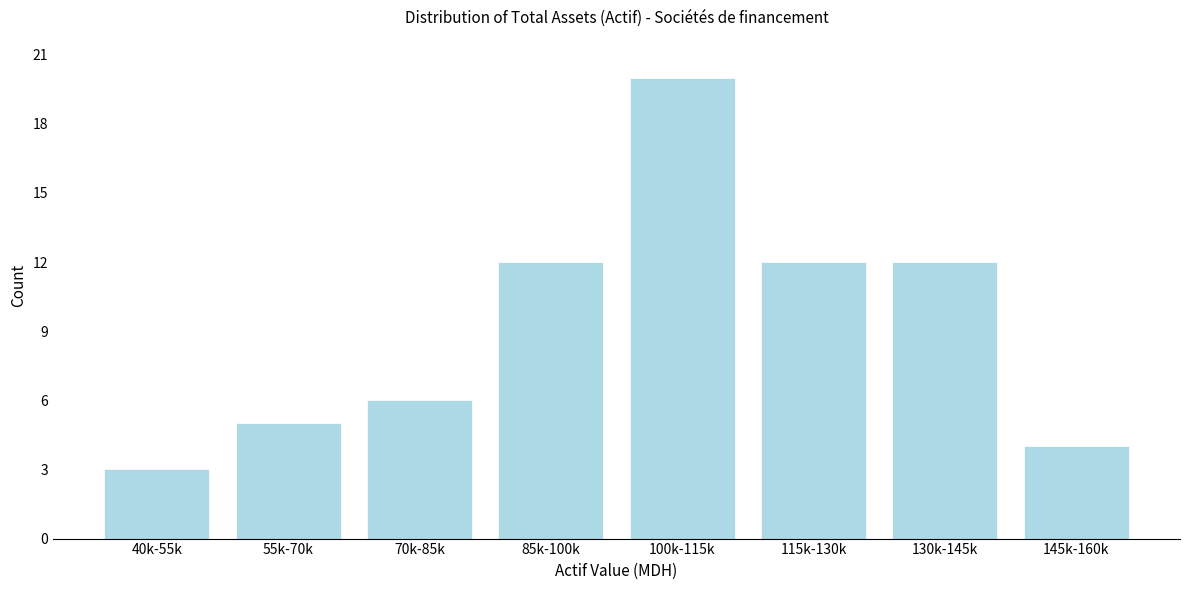

Reading left to right, list all the values displayed in this chart.

3	5	6	12	20	12	12	4